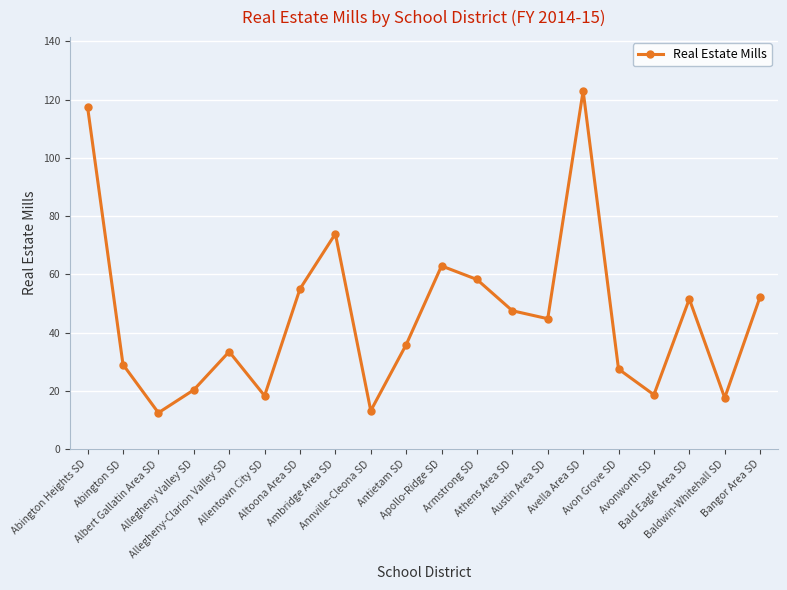

What is the sum of the values at Avella Area SD and Avonworth SD?

141.7